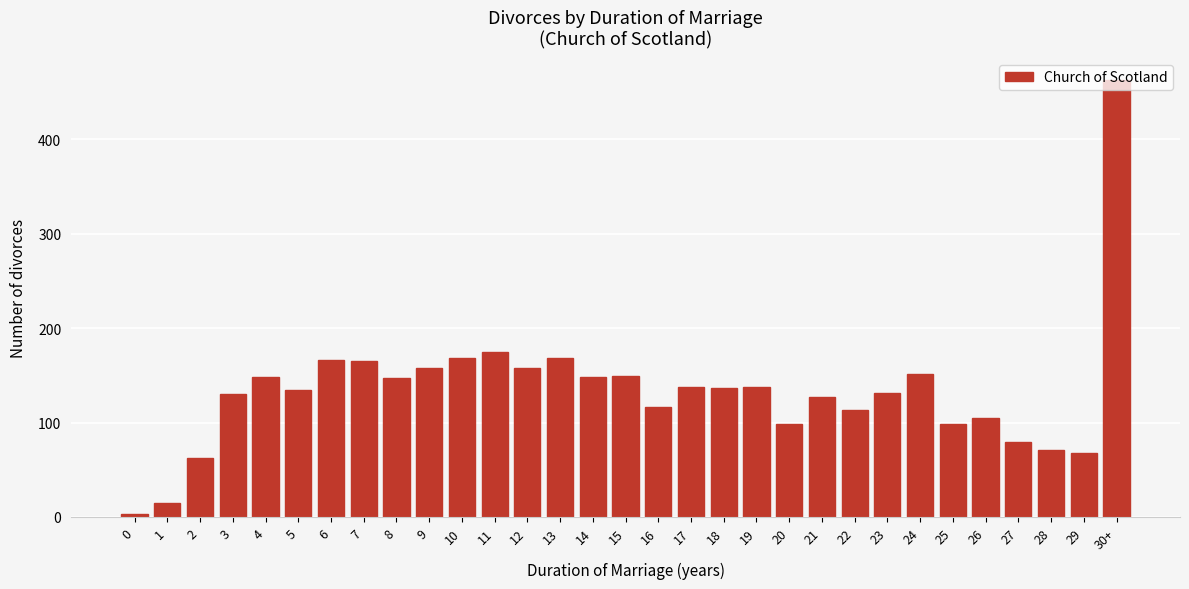

Is it true that the value at 19 is 138?

True